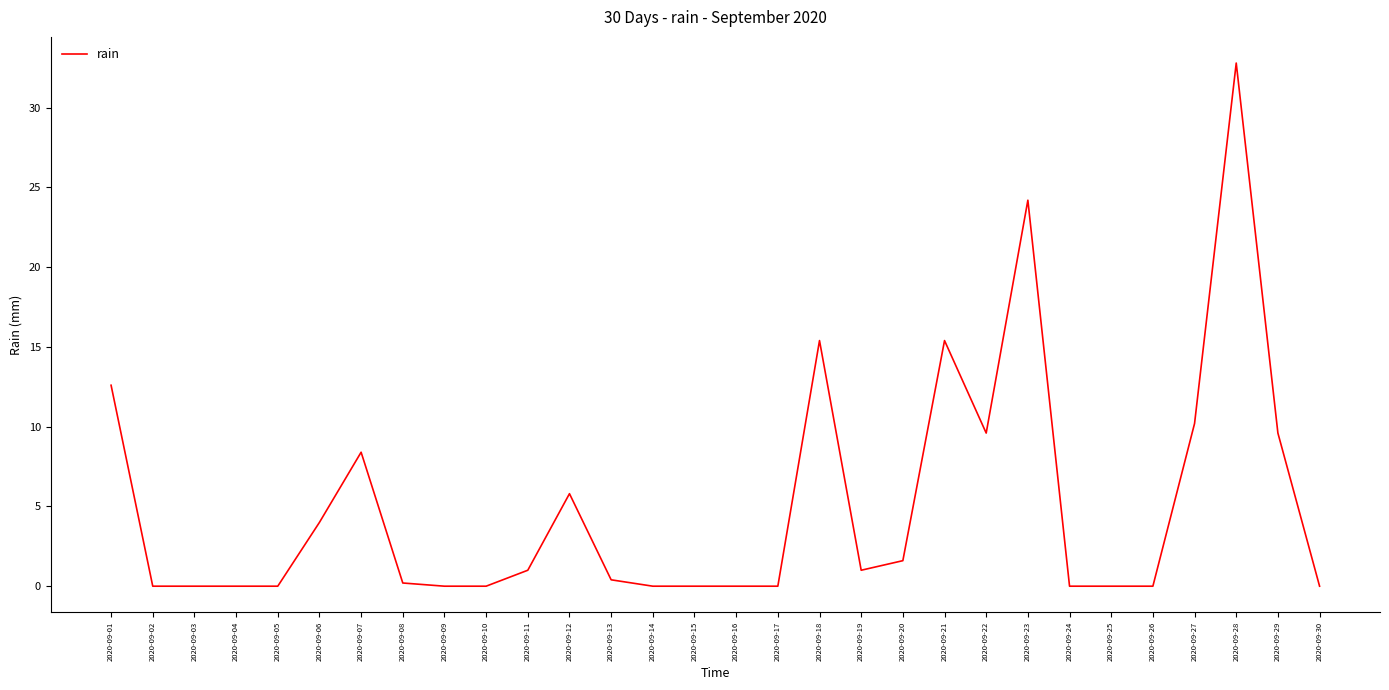

True or false: the data has more than 1 interior local peaks.

True